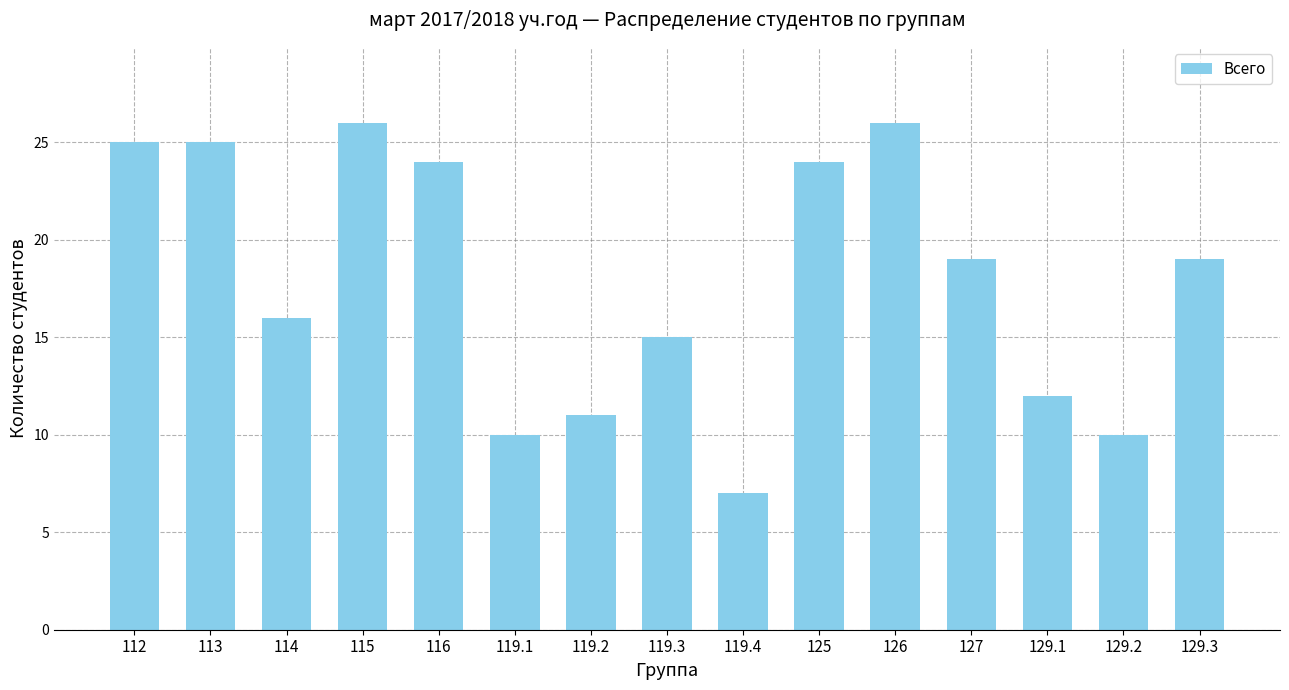

Does the chart contain any negative values?

No